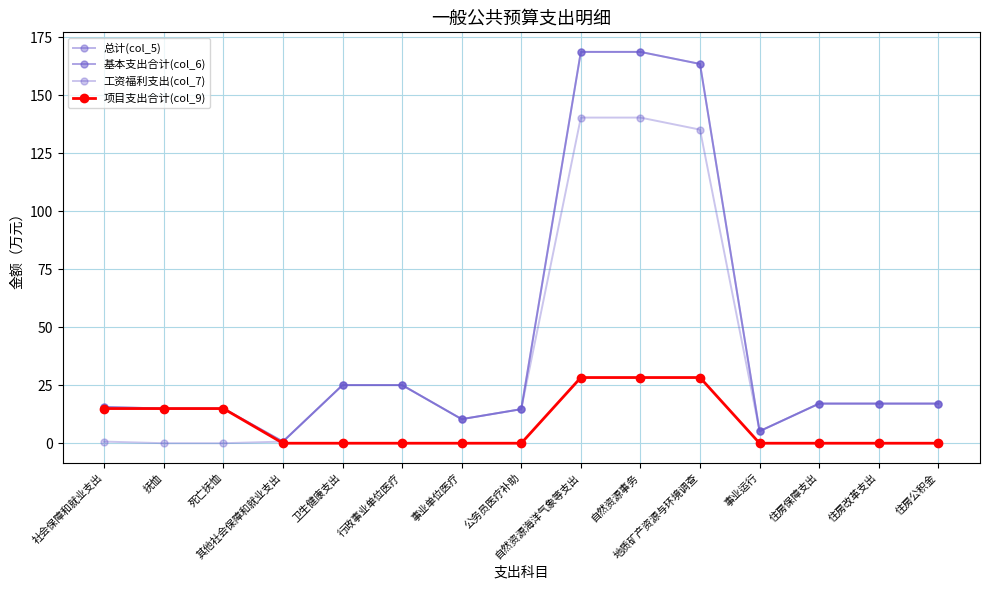

Which series has the largest range (max minus min)?

总计(col_5)